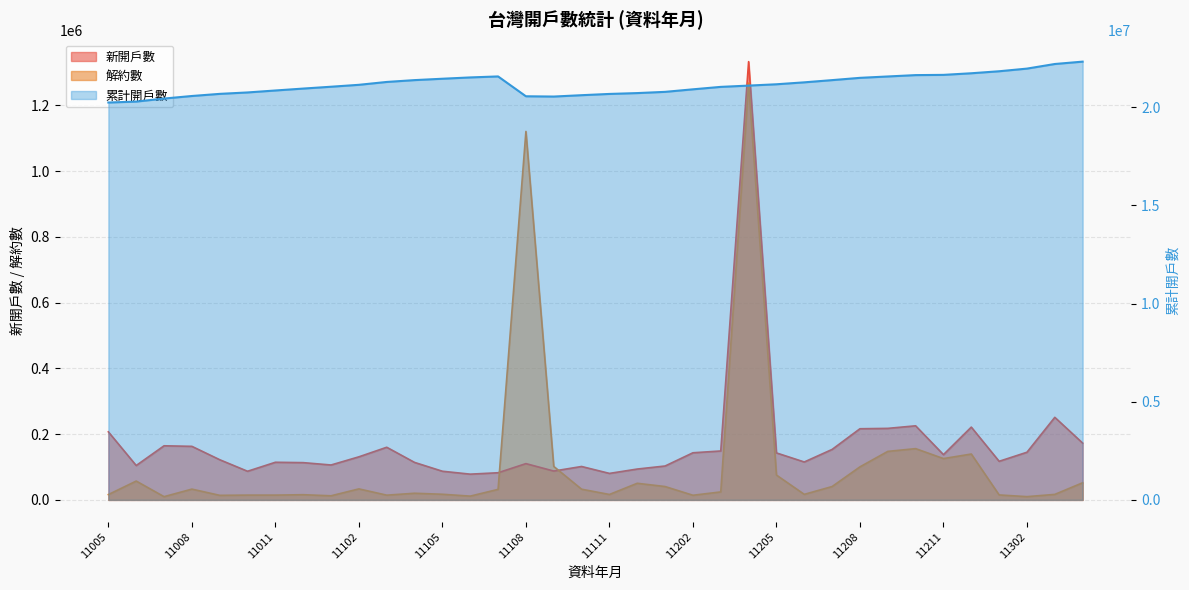

What are all the series names shown in the legend?

新開戶數, 解約數, 累計開戶數